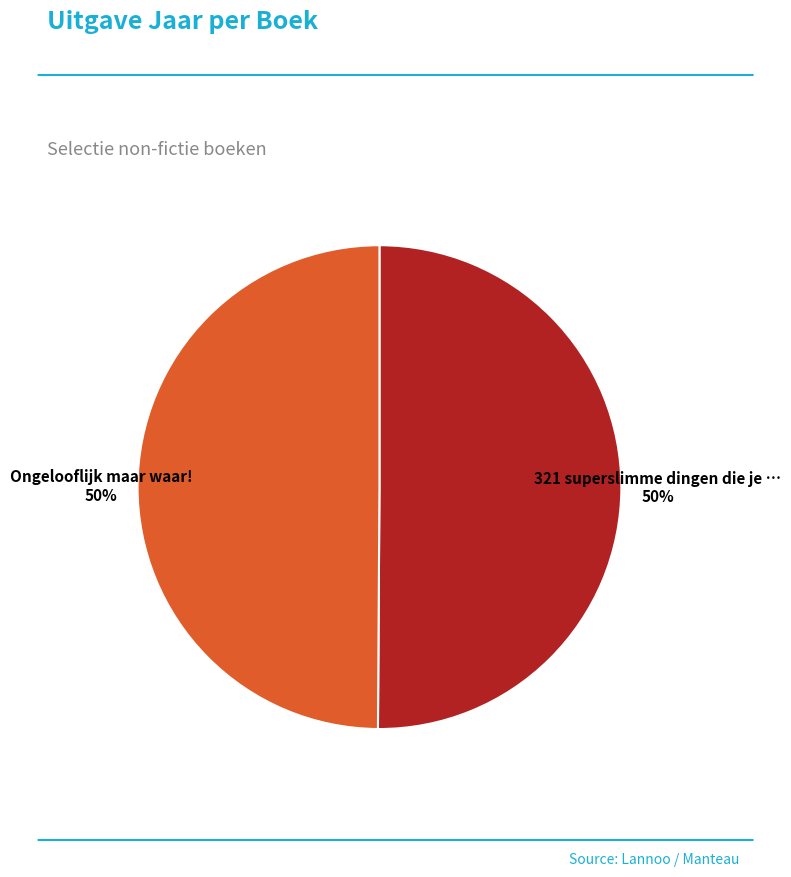

To the nearest percent, what is the average slice percentage?

50%